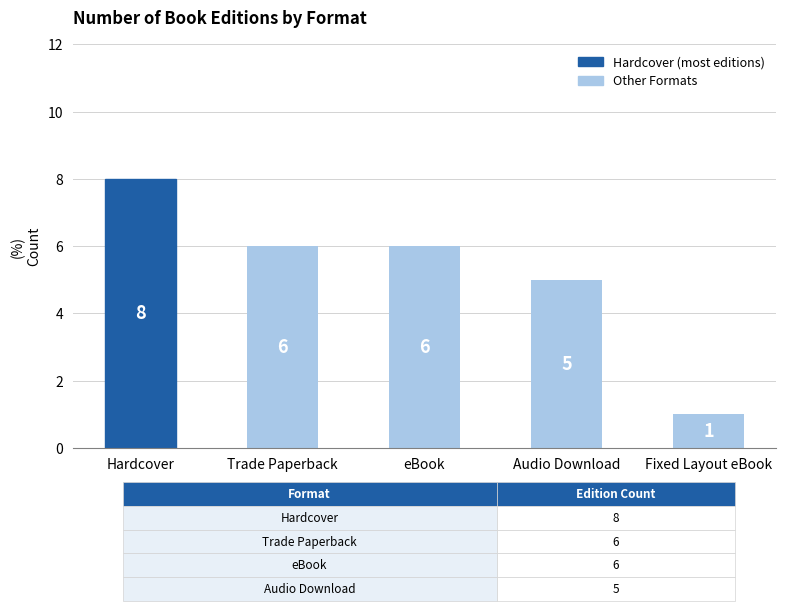

Which has a higher value, eBook or Hardcover?

Hardcover